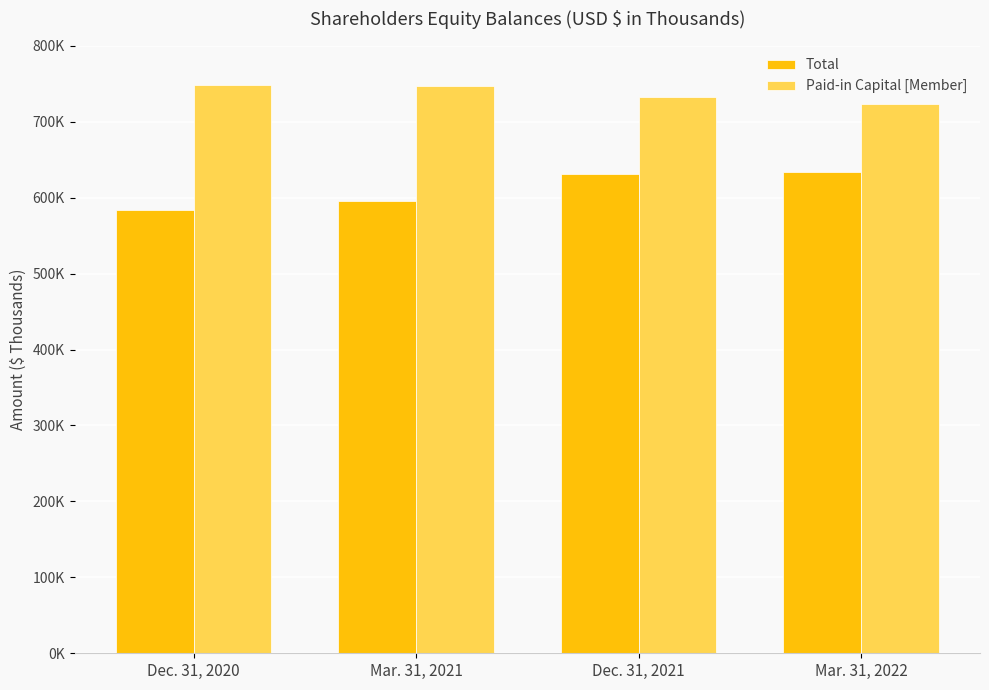

What is the spread (max minus min) of values at Dec. 31, 2020?

164800